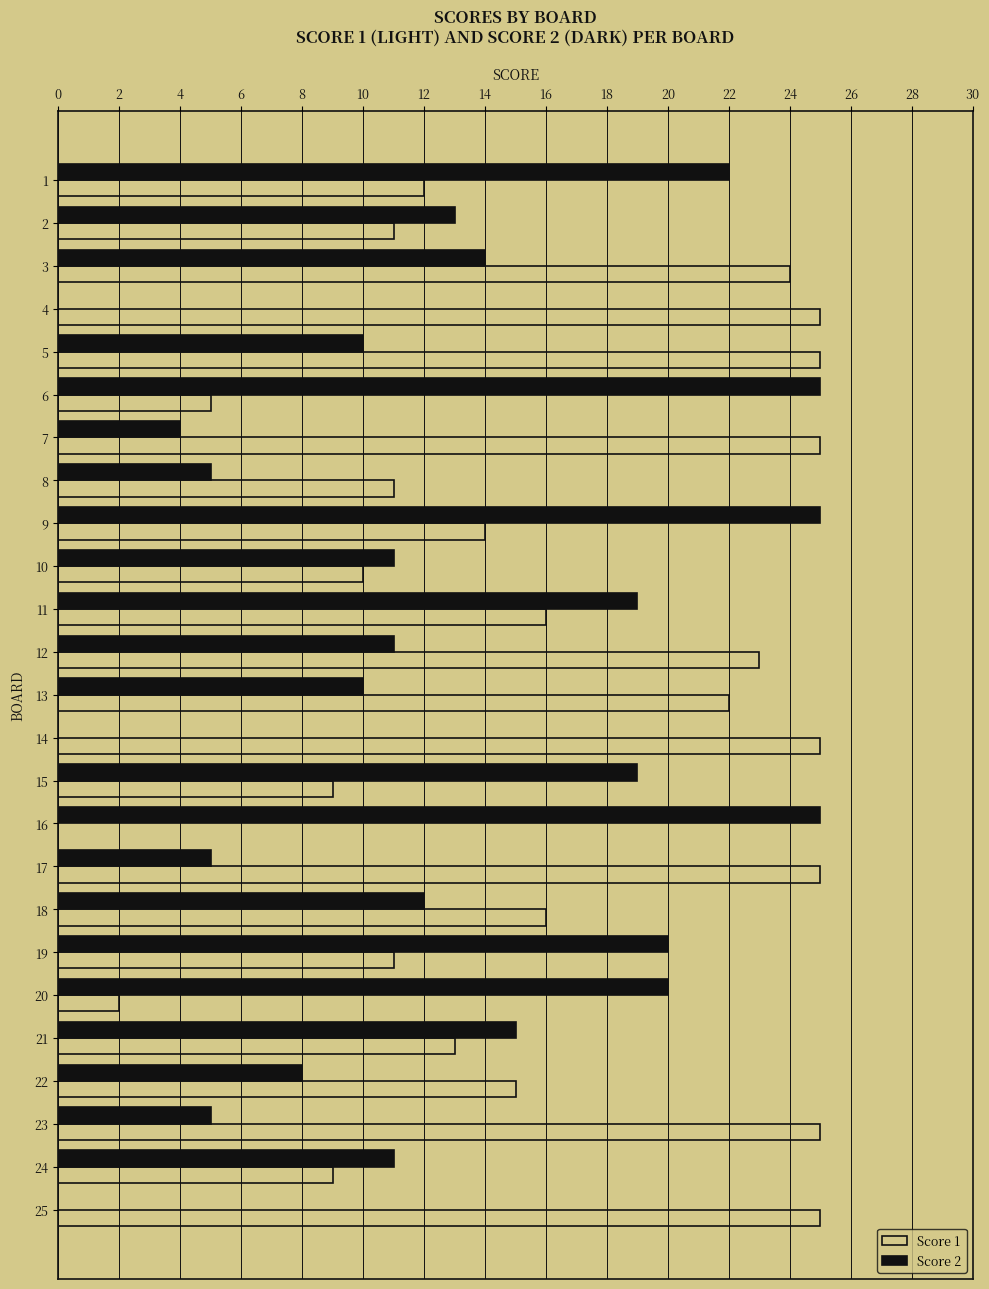

The value of Score 2 at 22 is 8. True or false?

True